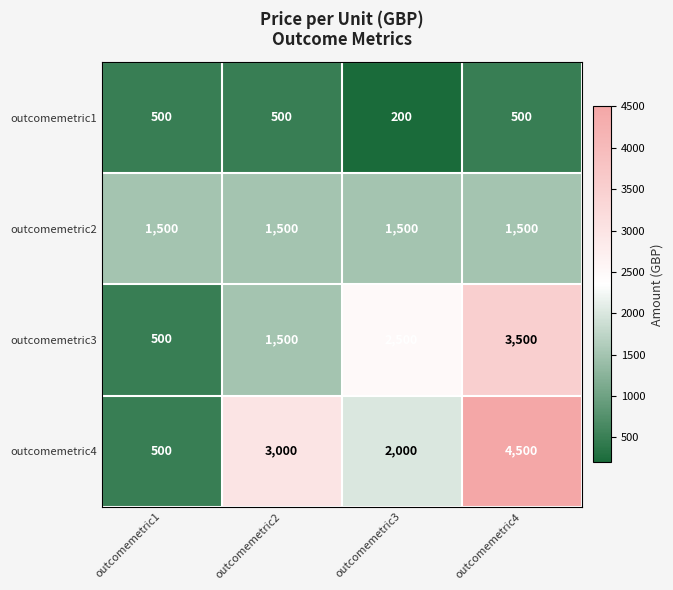

What is the sum of all outcomemetric1 values?

1700